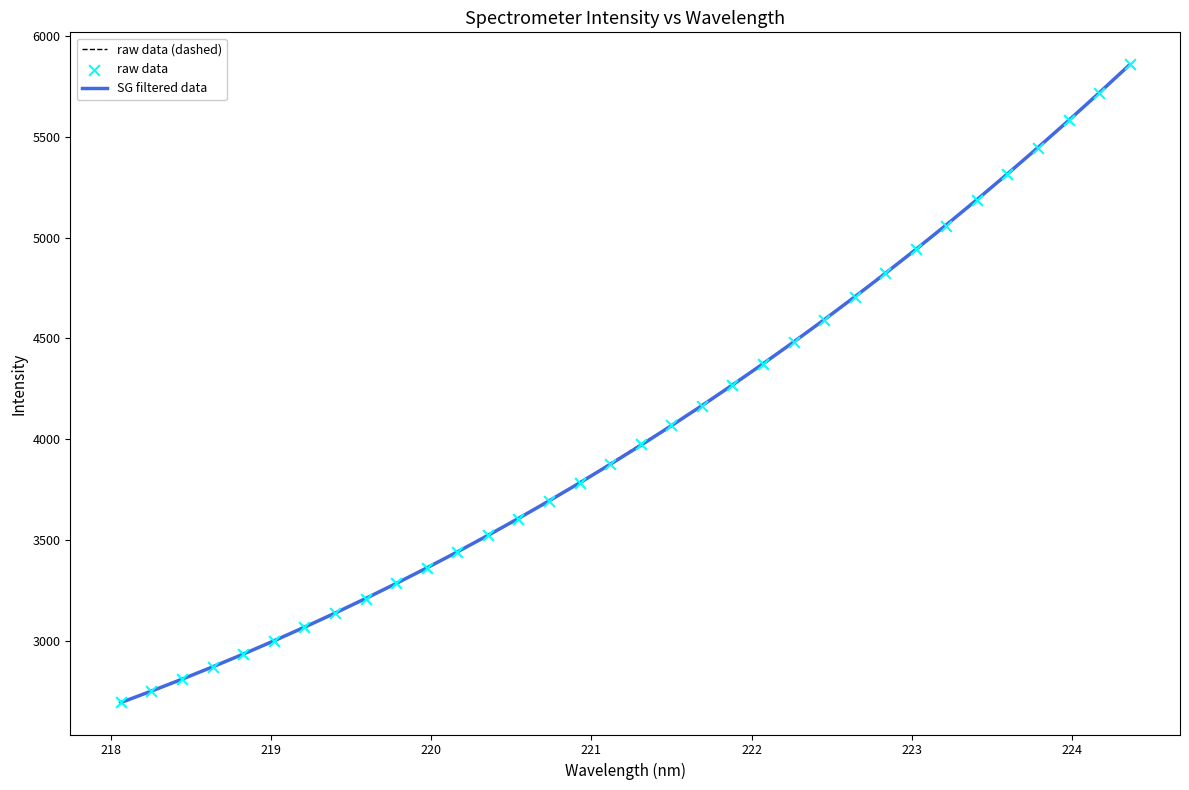

Which series has the widest spread of values?

raw data (dashed)